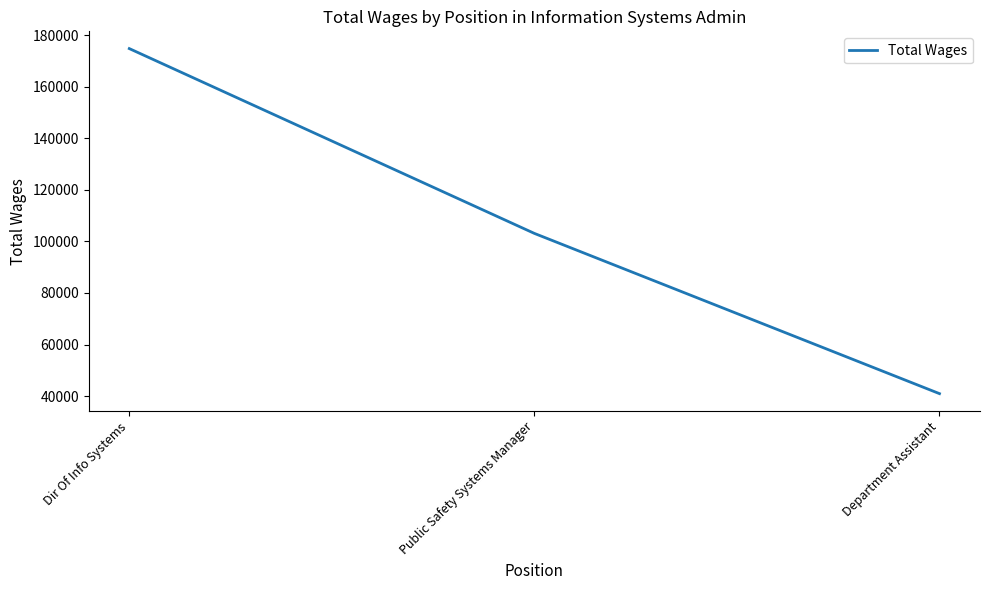

What is the maximum value shown in the chart?

174791